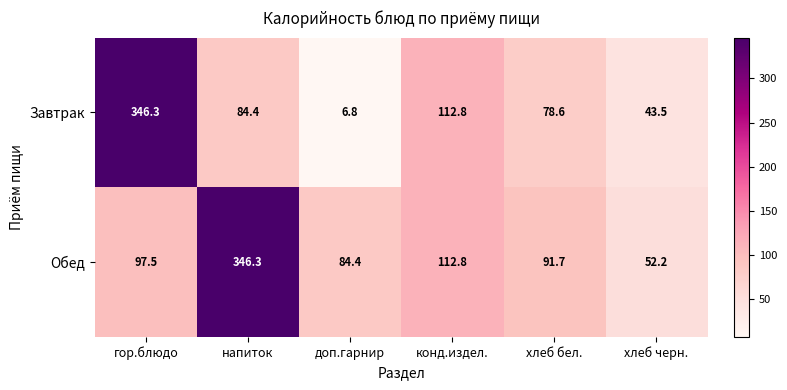

Reading left to right, transcribe all the data shown in this chart.

Завтрак: гор.блюдо=346.3	напиток=84.4	доп.гарнир=6.8	конд.издел.=112.8	хлеб бел.=78.6	хлеб черн.=43.5
Обед: гор.блюдо=97.5	напиток=346.3	доп.гарнир=84.4	конд.издел.=112.8	хлеб бел.=91.7	хлеб черн.=52.2